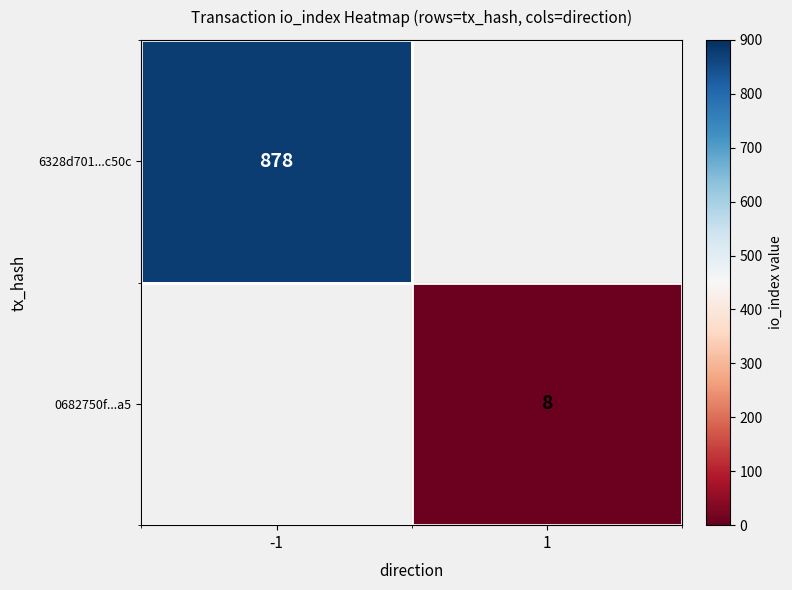

Is it true that 6328d701...c50c equals 878 at -1?

True